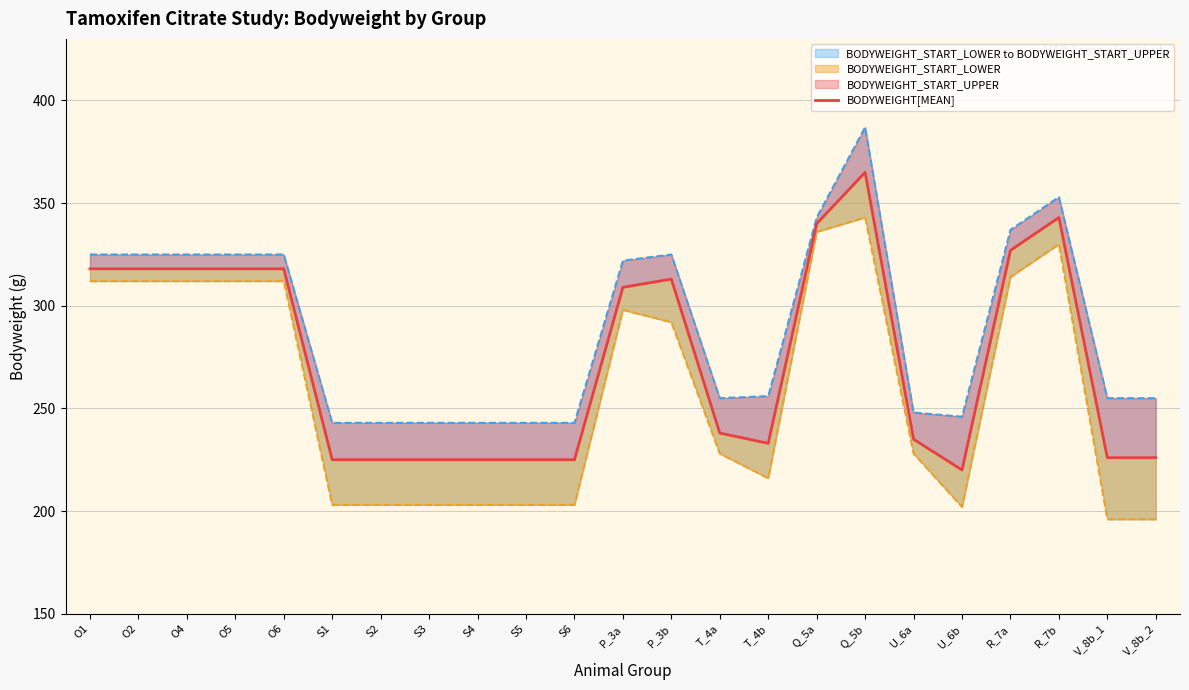

What is the average value of the BODYWEIGHT_START_UPPER series?

290